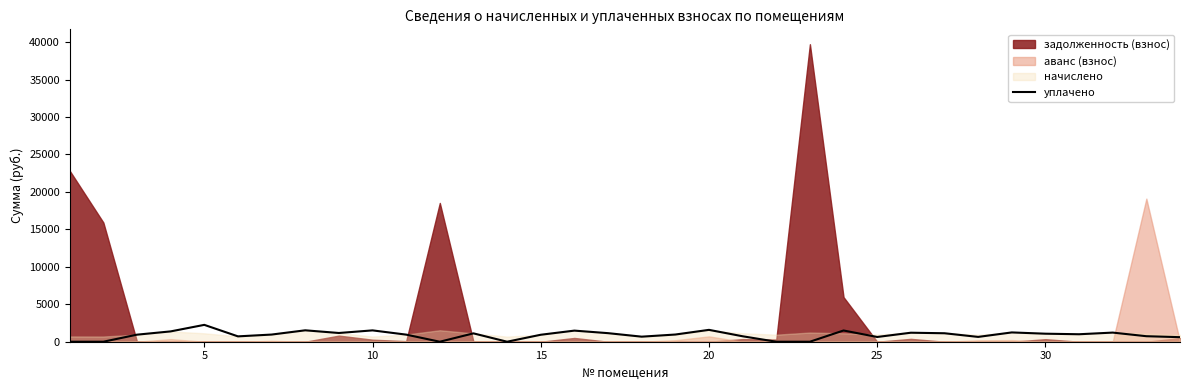

How many points are higher than both their immediate neighbors (excluding endpoints)?

10